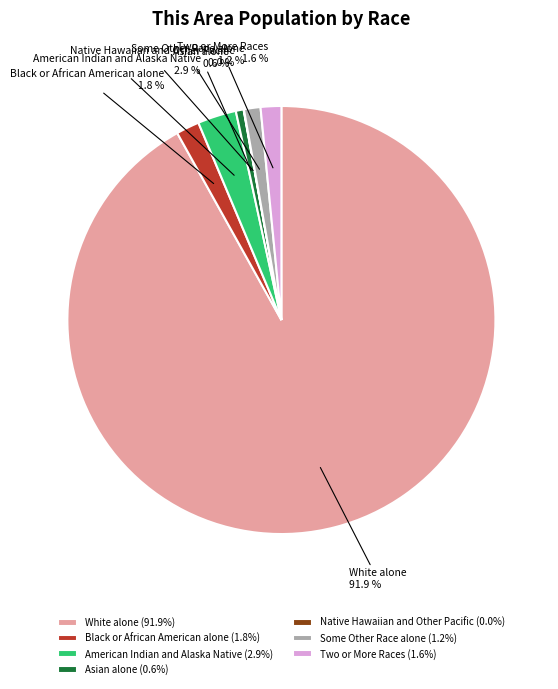

To the nearest percent, what is the difference between the largest and smallest slice percentages?

92%